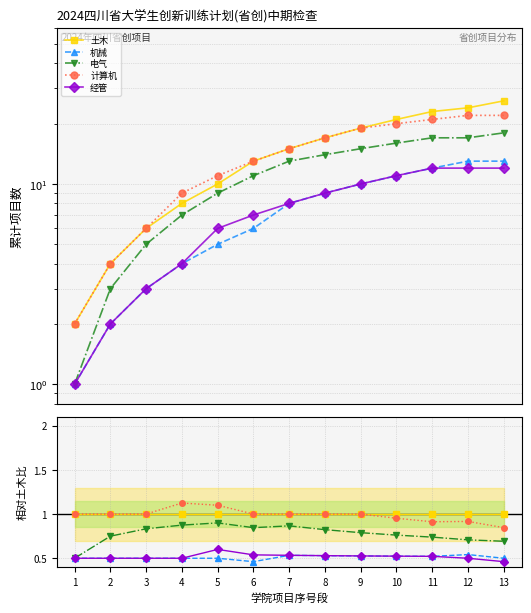

What is the difference between the second highest and minimum values in the 机械 series?

0.1